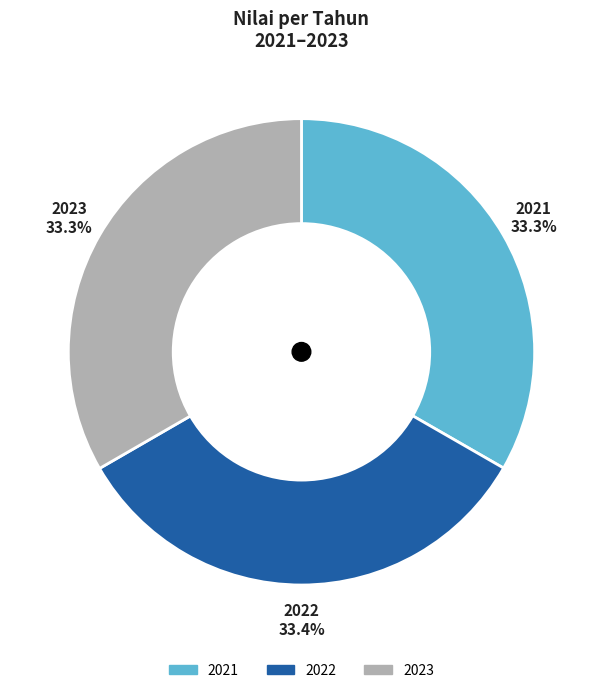

True or false: 2021 accounts for 33% of the total.

True